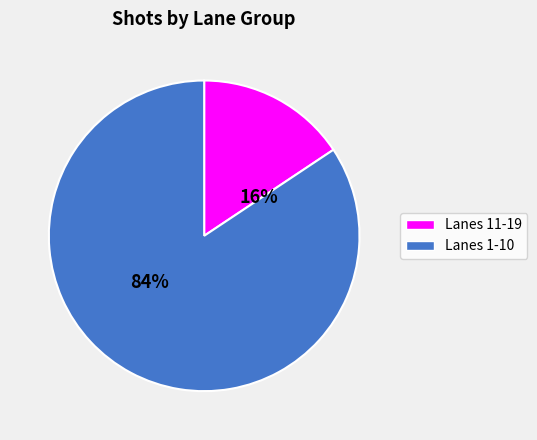

Count the number of slices in the pie.

2